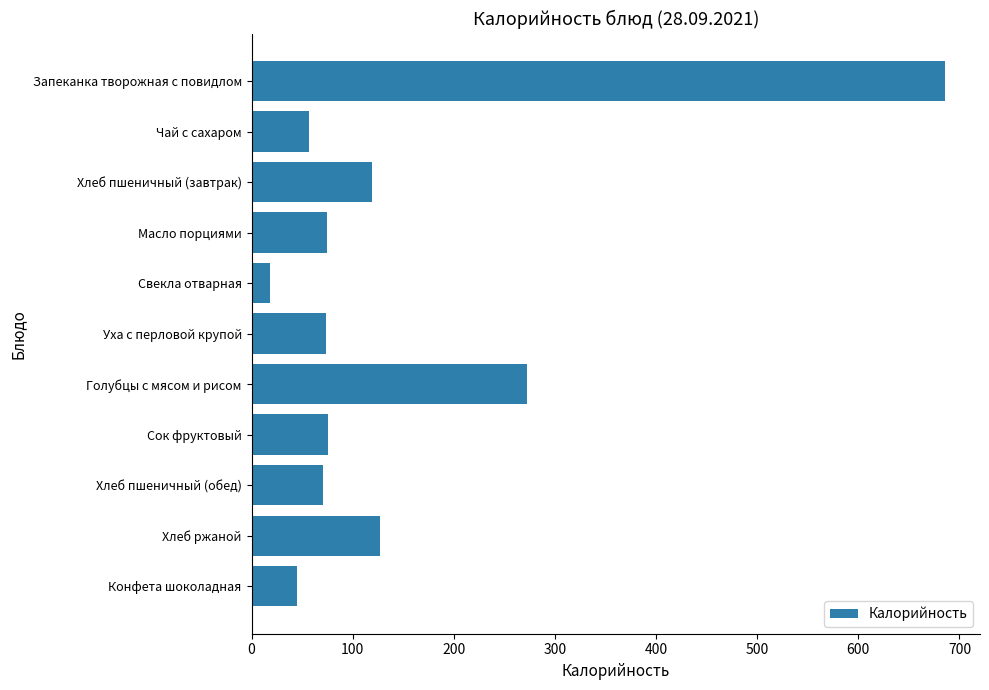

How many values are below 75?

5